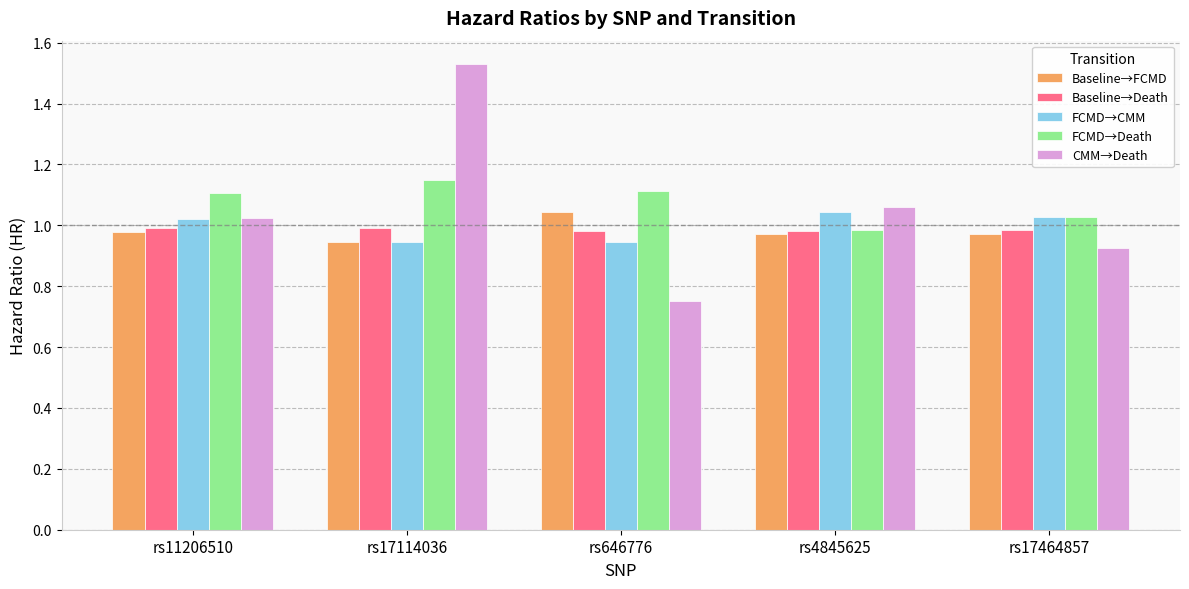

Is it true that FCMD→Death equals 0.4 at rs4845625?

False